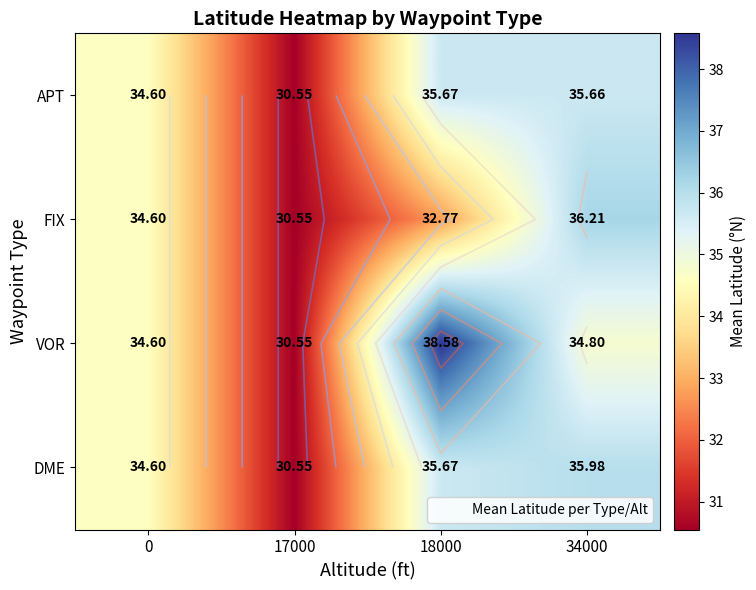

Is it true that DME equals 35.7 at 18000?

True